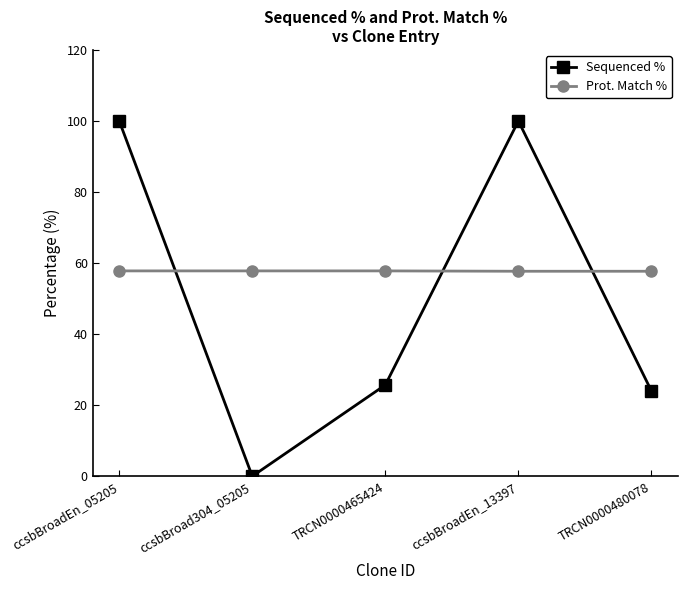

Between ccsbBroadEn_13397 and TRCN0000480078, which series saw the biggest shift?

Sequenced %